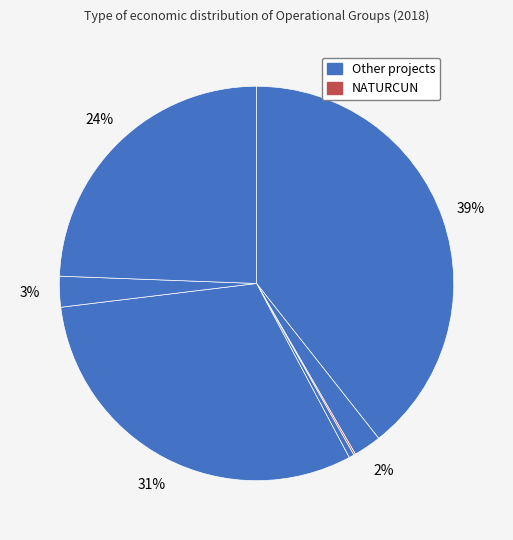

What is the smallest slice in the pie chart?

NATURCUN